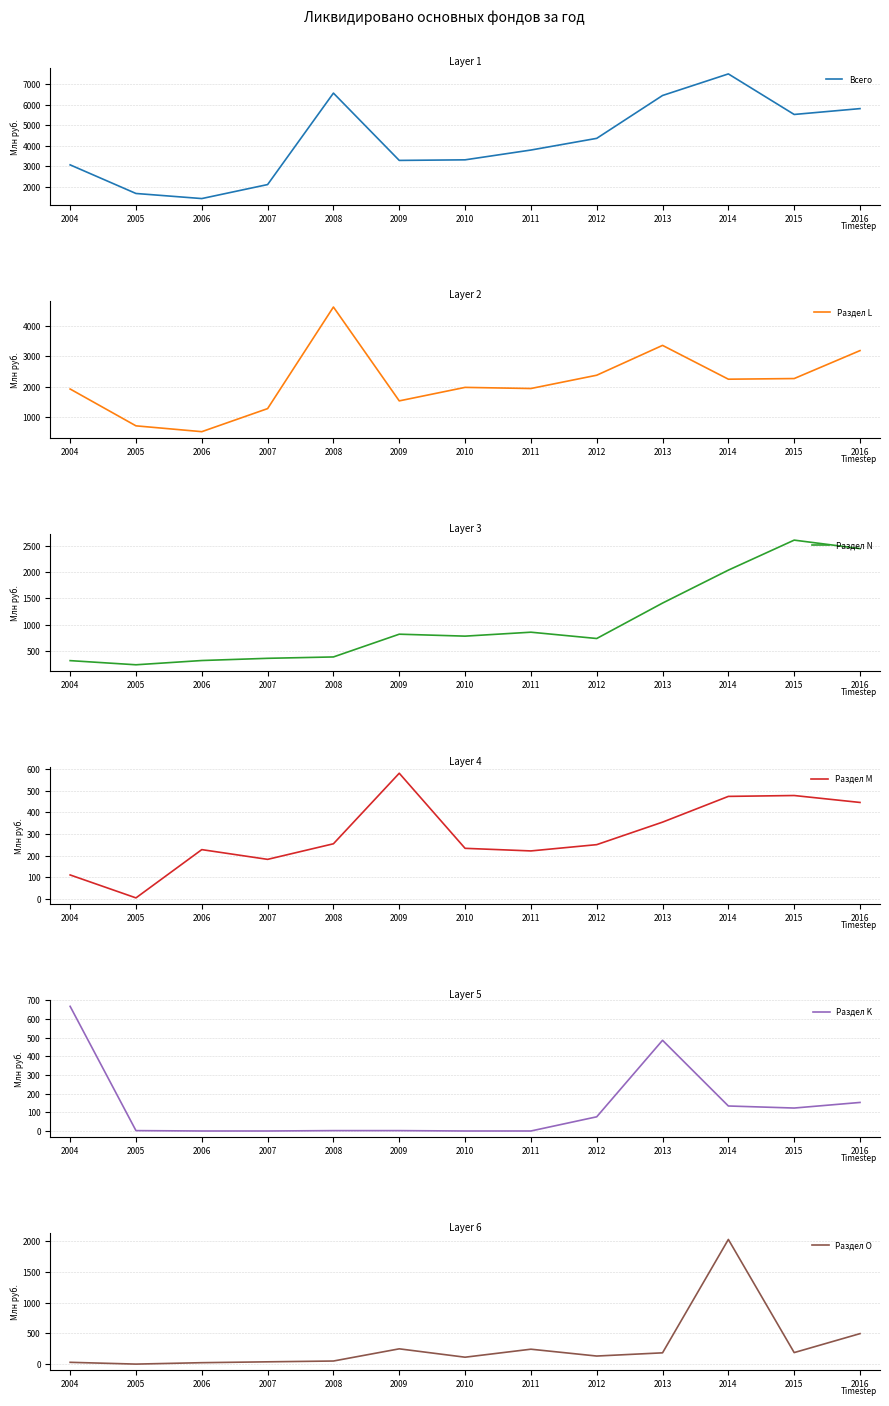

At 2006, list the series in order from largest to smallest.

Всего, Раздел L, Раздел N, Раздел M, Раздел O, Раздел K